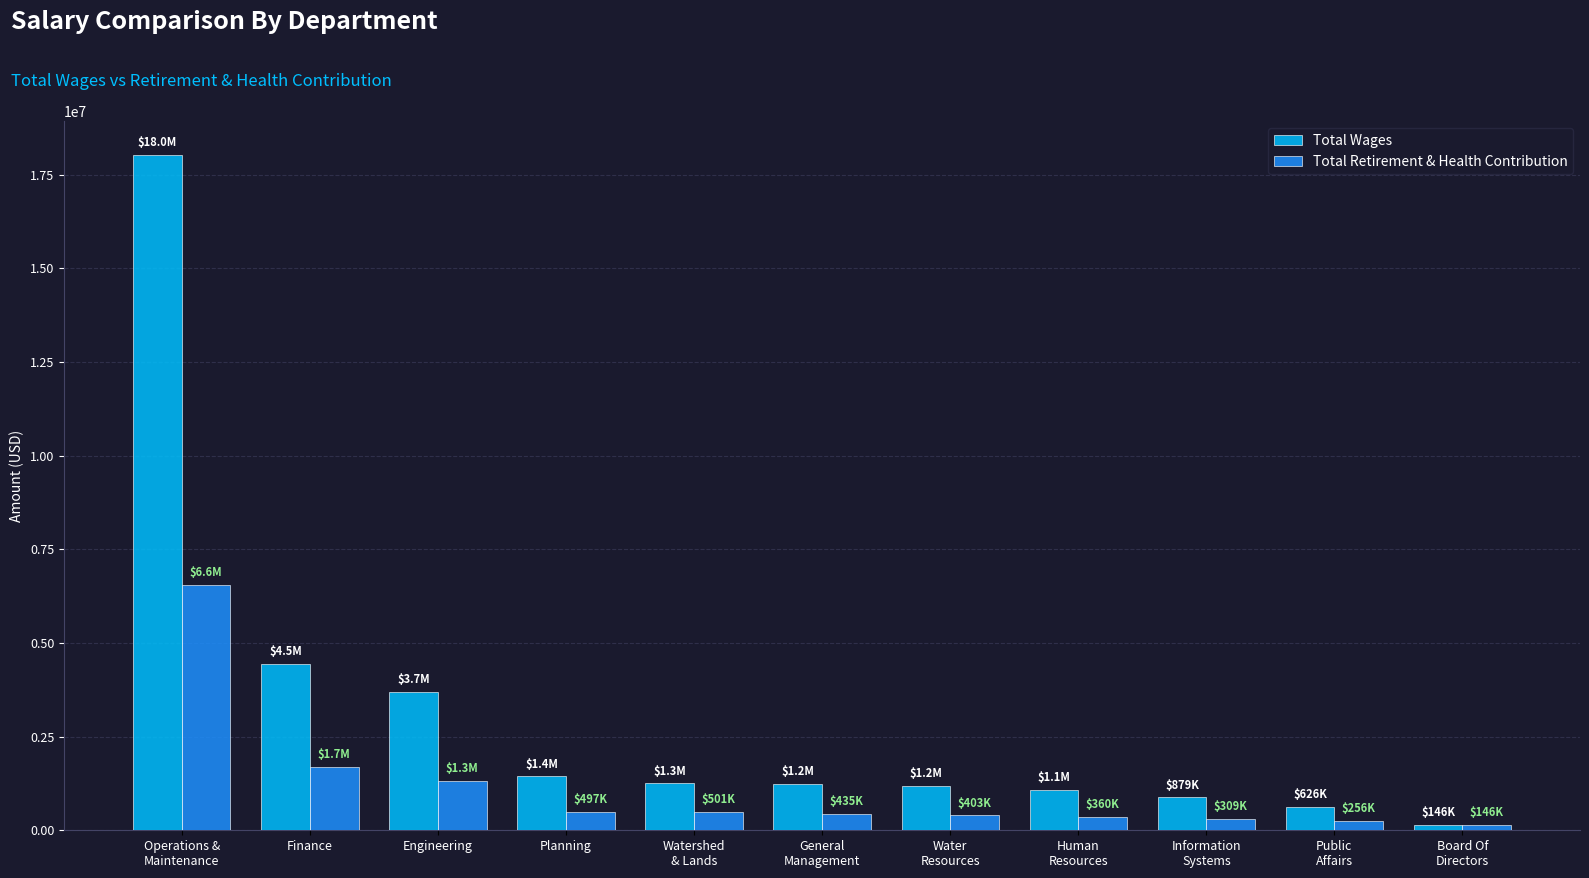

Rank the series by their maximum value, from highest to lowest.

Total Wages, Total Retirement & Health Contribution